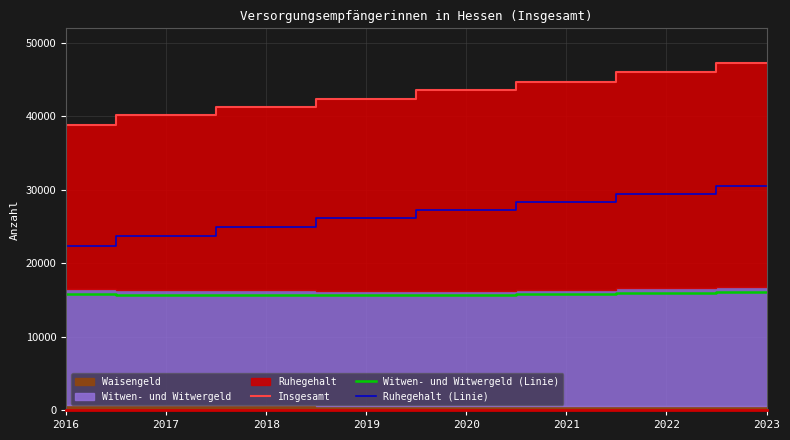

At which label does Insgesamt reach its minimum?

2016